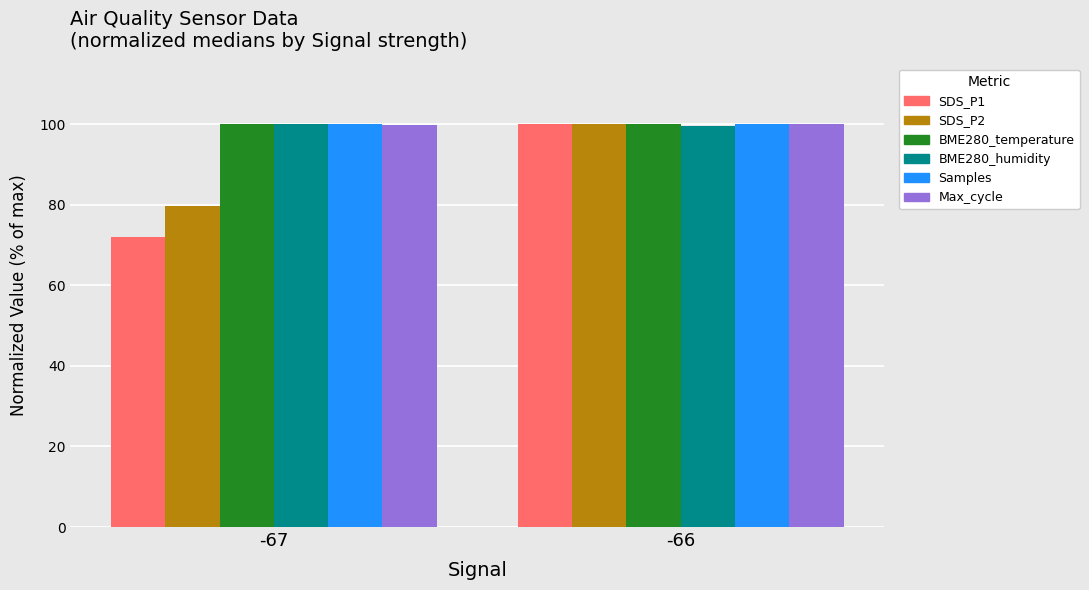

At which category is the sum across all series the highest?

-66